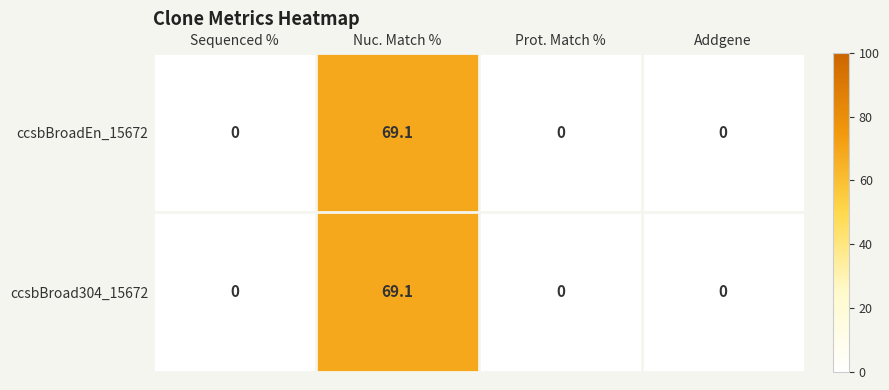

Which label corresponds to the largest value in the chart?

Nuc. Match %